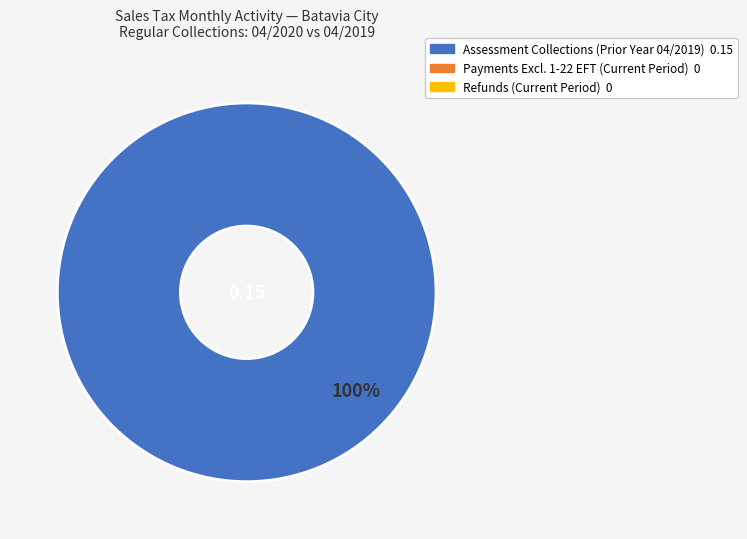

Is there any slice that represents more than half of the pie?

Yes